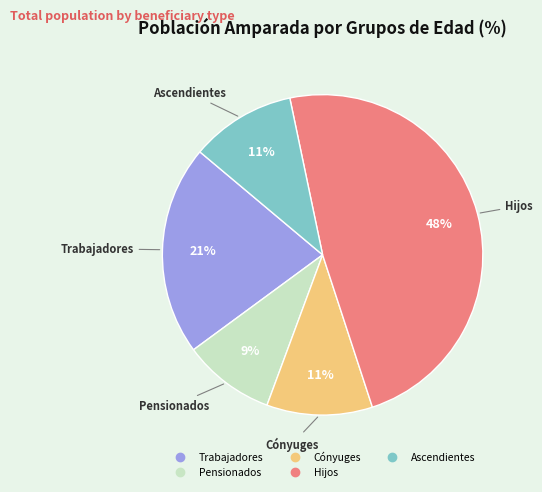

Which has a higher value, Hijos or Cónyuges?

Hijos